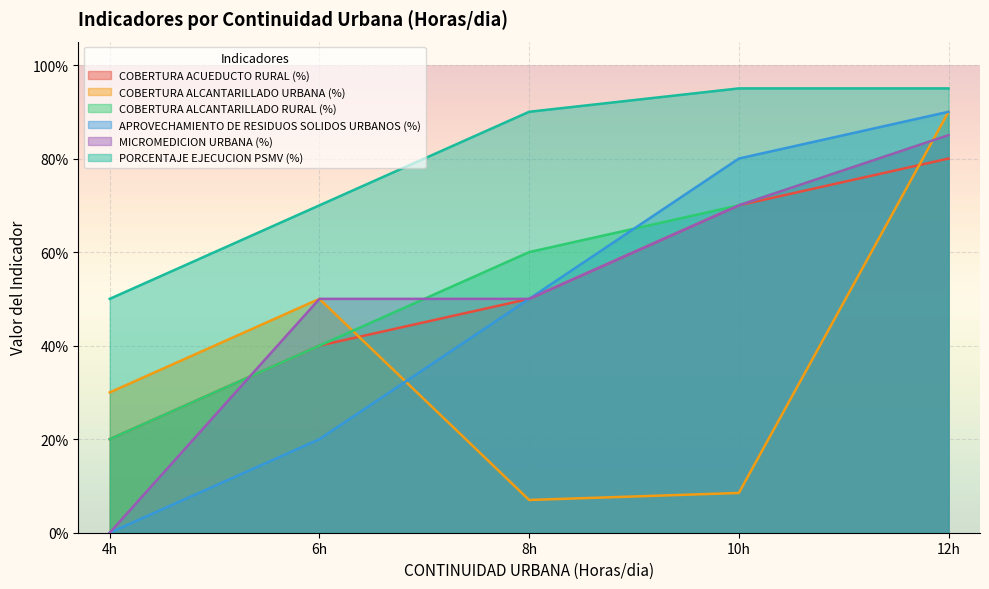

Which series has the largest range (max minus min)?

APROVECHAMIENTO DE RESIDUOS SOLIDOS URBANOS (%)